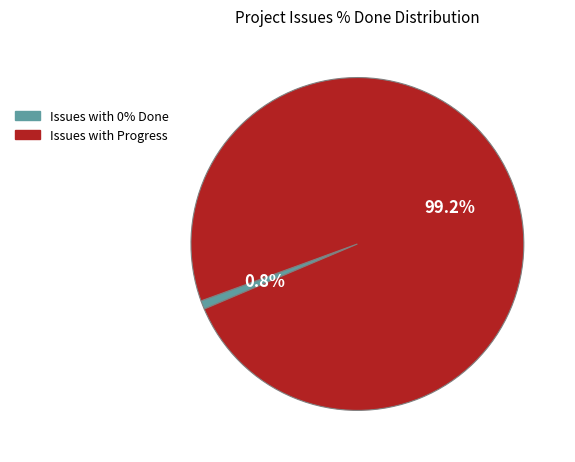

To the nearest percent, what is the difference between the largest and smallest slice percentages?

98%